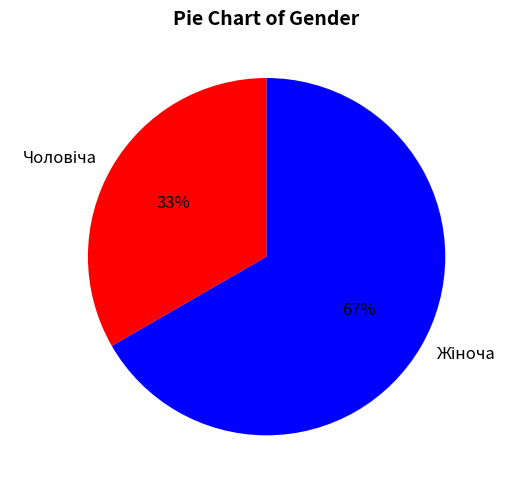

Is there any slice that represents more than half of the pie?

Yes